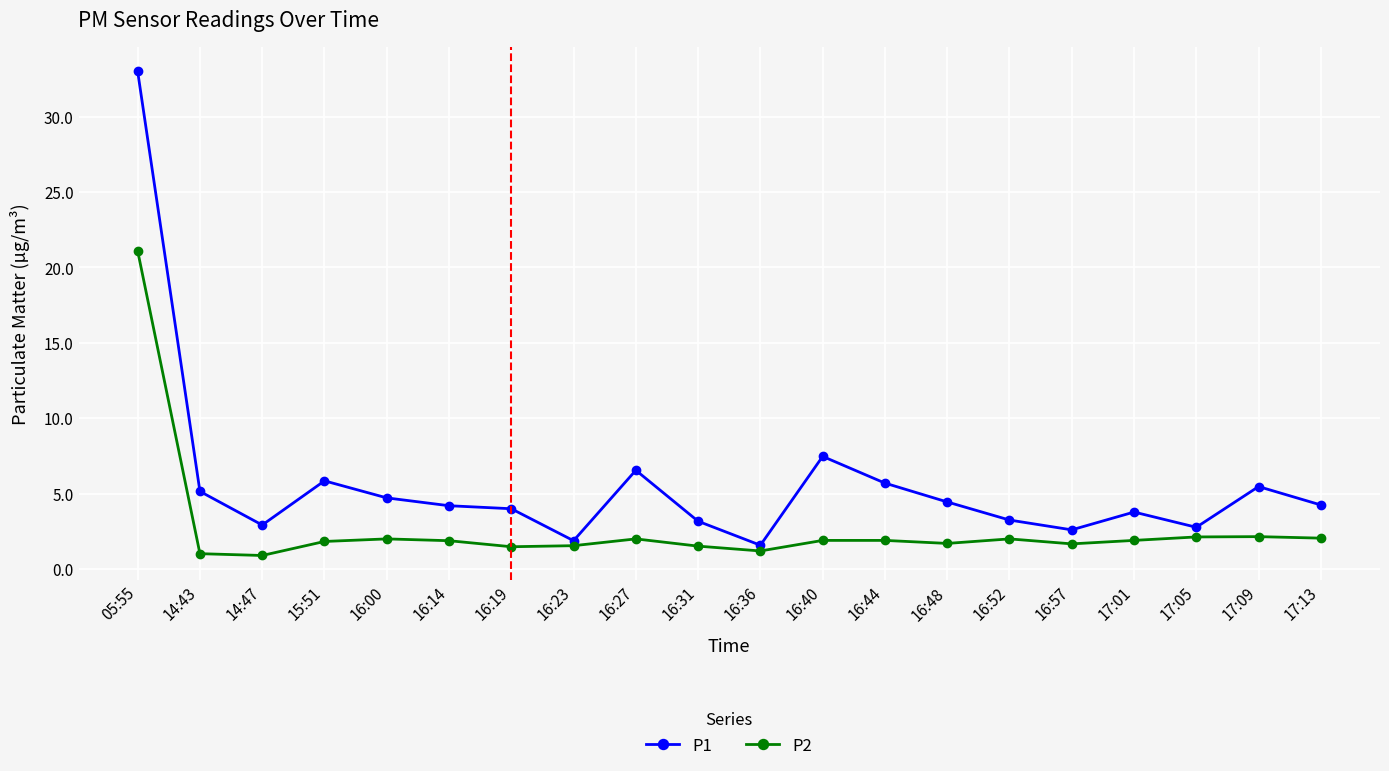

What is the difference between the P1 values at 17:05 and 17:09?

2.7